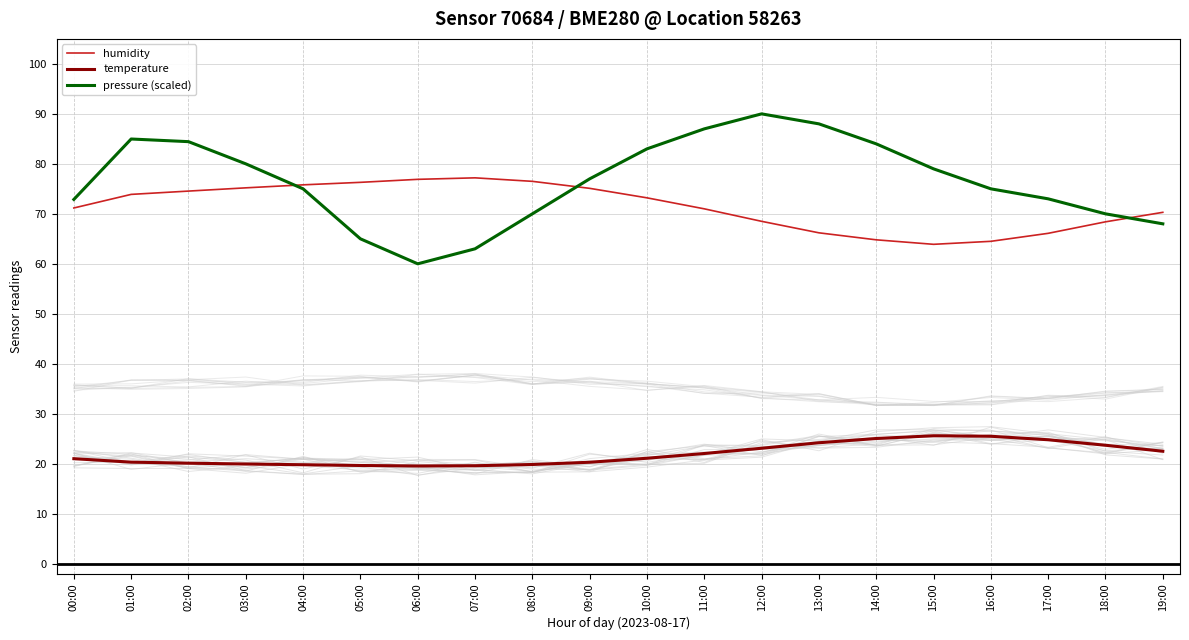

What is the difference between the maximum and second lowest values in the temperature series?

6.0